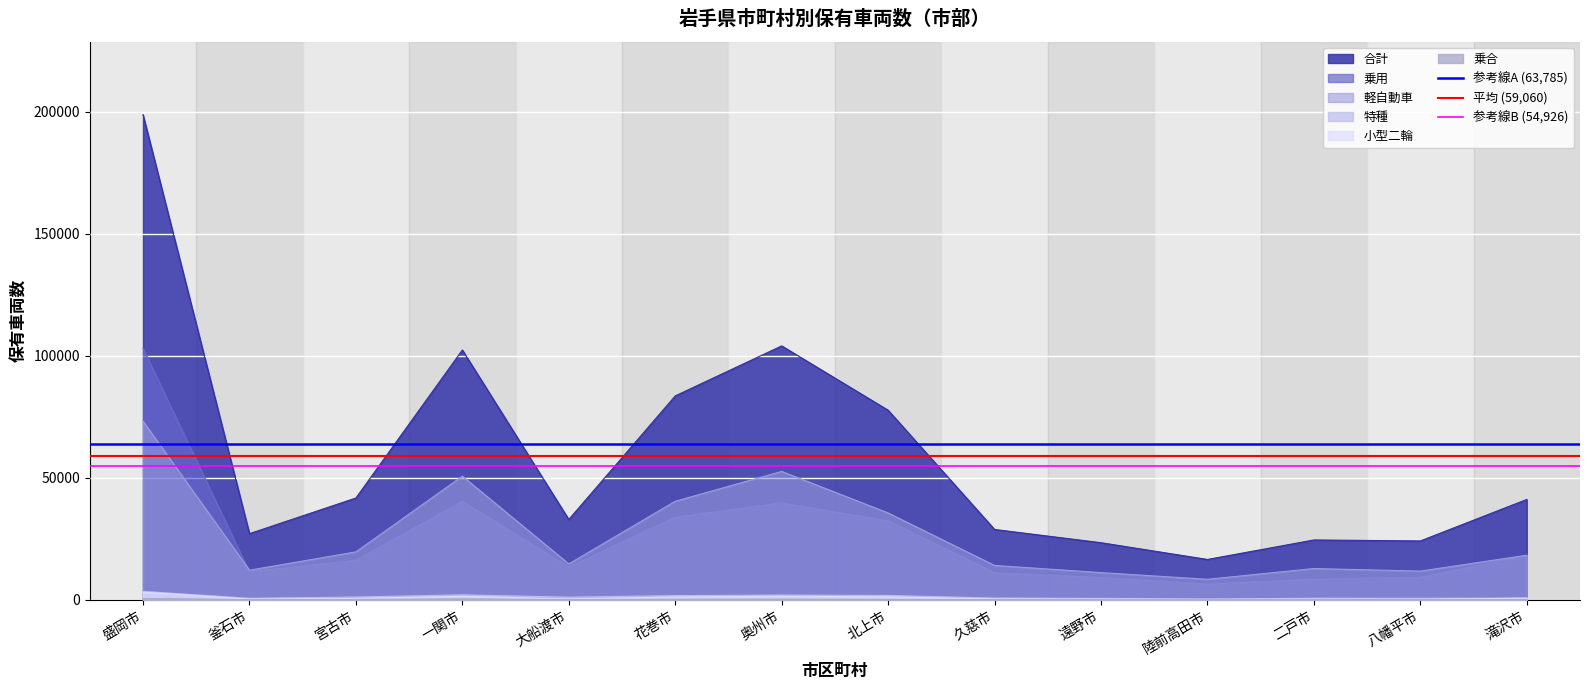

What is the highest value of the 合計 series?

198730